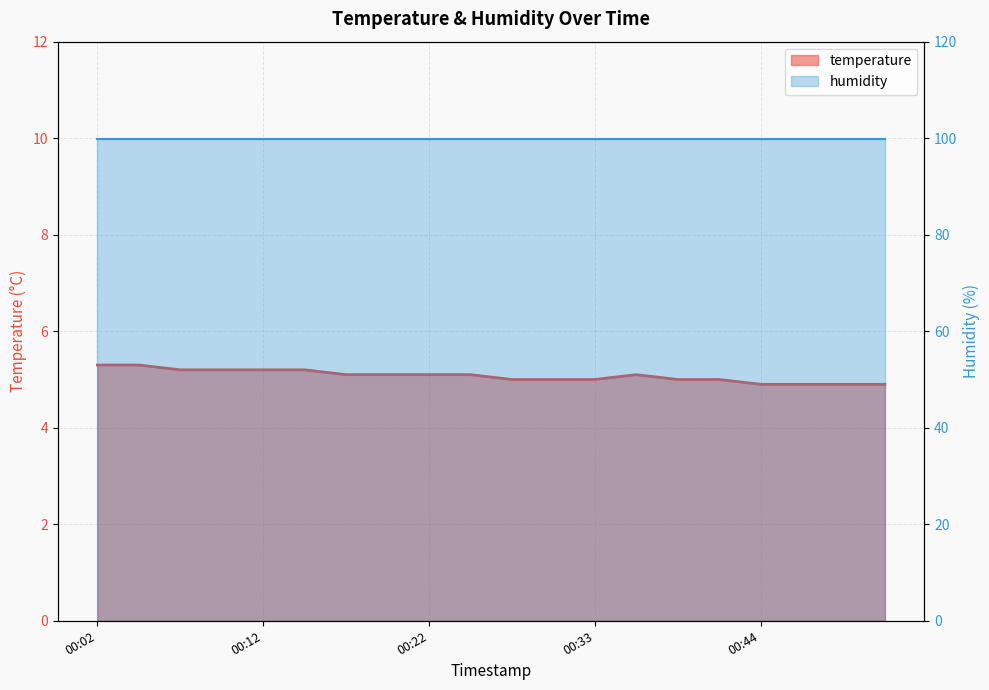

How many points are higher than both their immediate neighbors (excluding endpoints)?

1